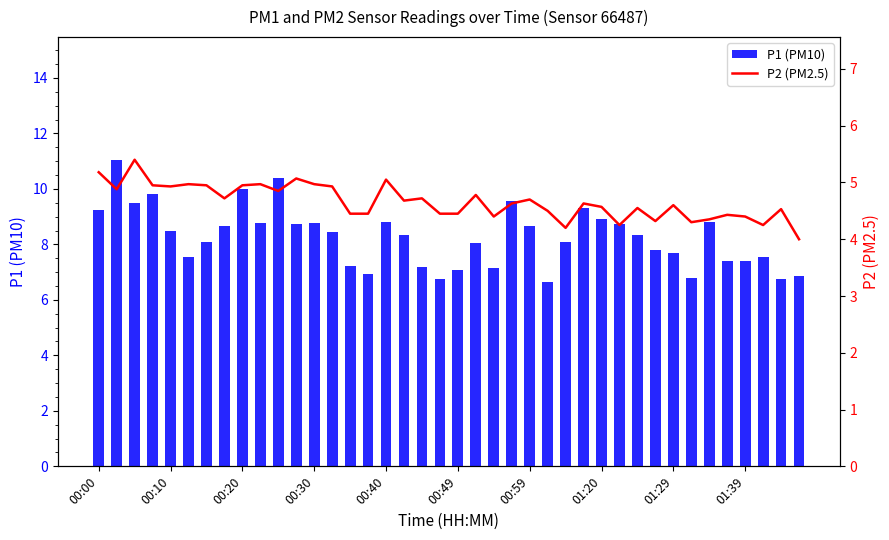

At how many categories does at least one series exceed 5?

40